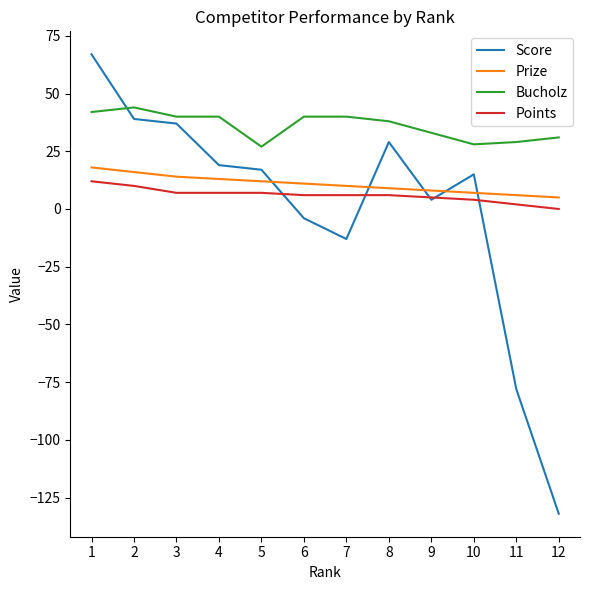

Where do Score and Bucholz first cross each other?

1 and 2